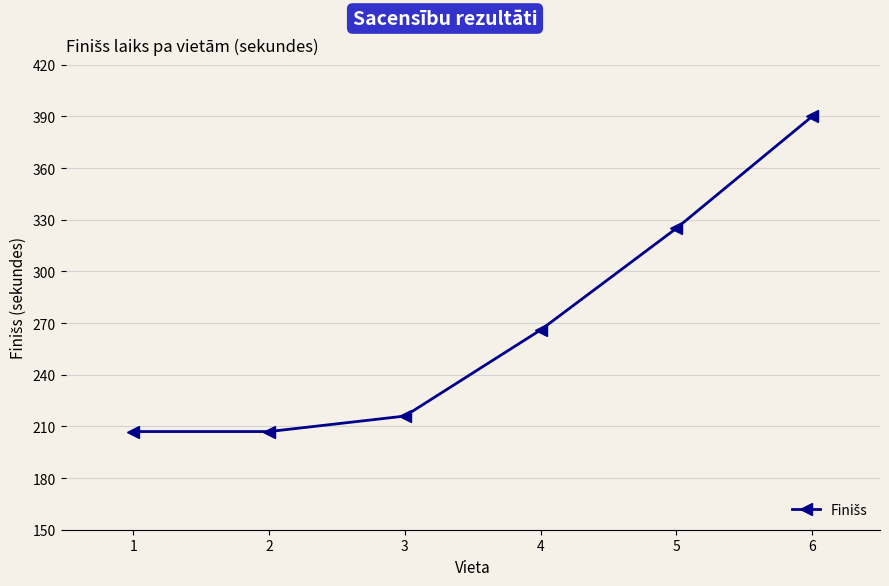

True or false: the data shows 436 at 4.

False